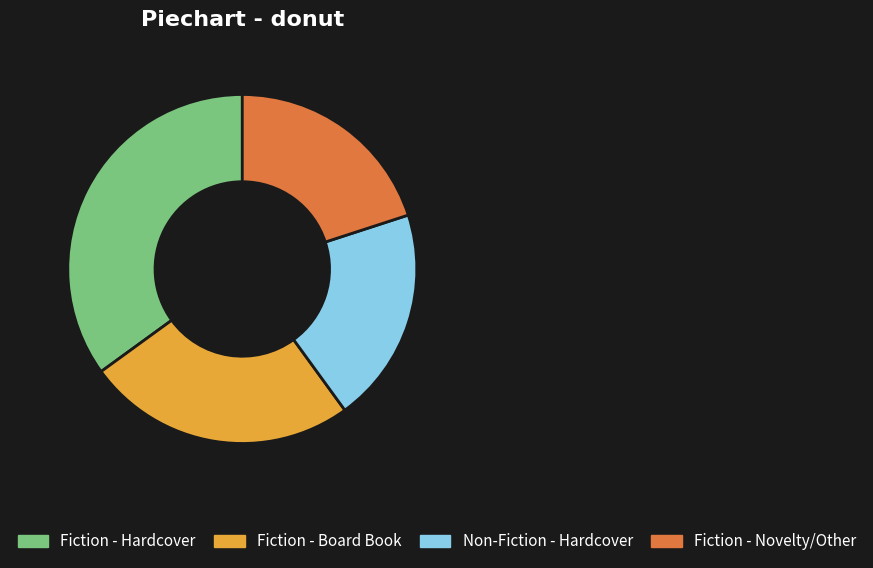

What is the largest slice in the pie chart?

Fiction - Hardcover